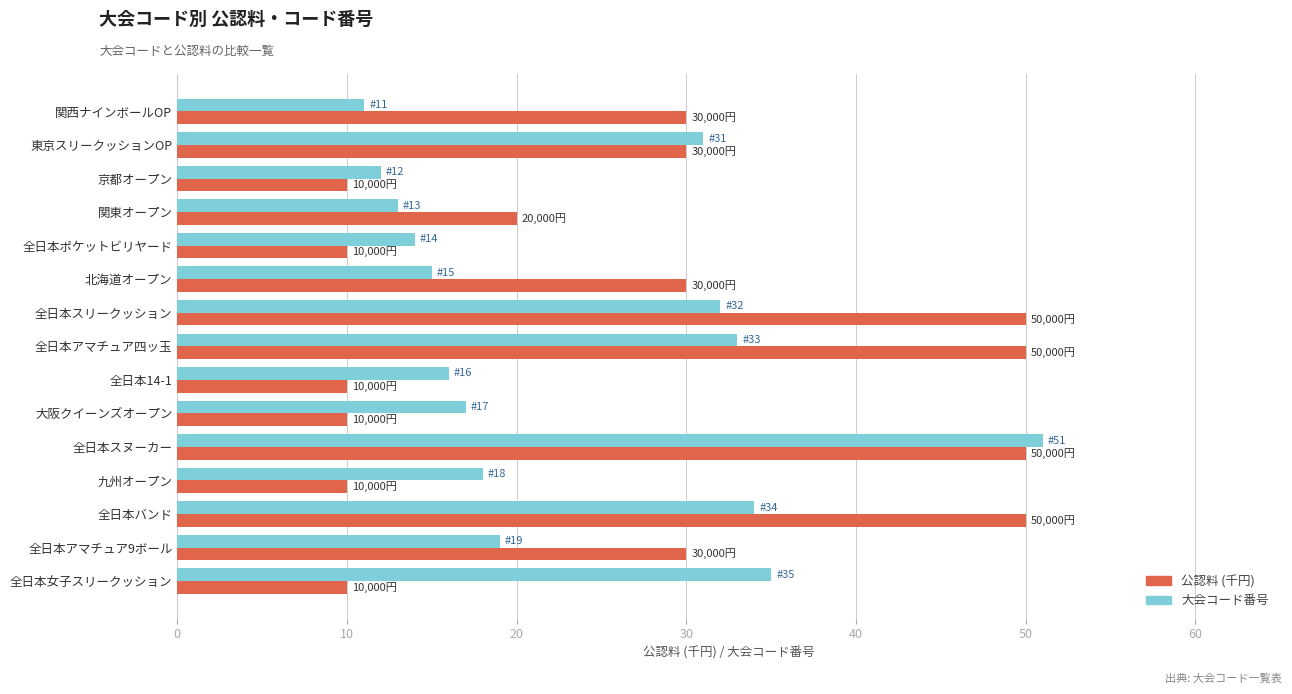

At which category is the sum across all series the highest?

全日本スヌーカー